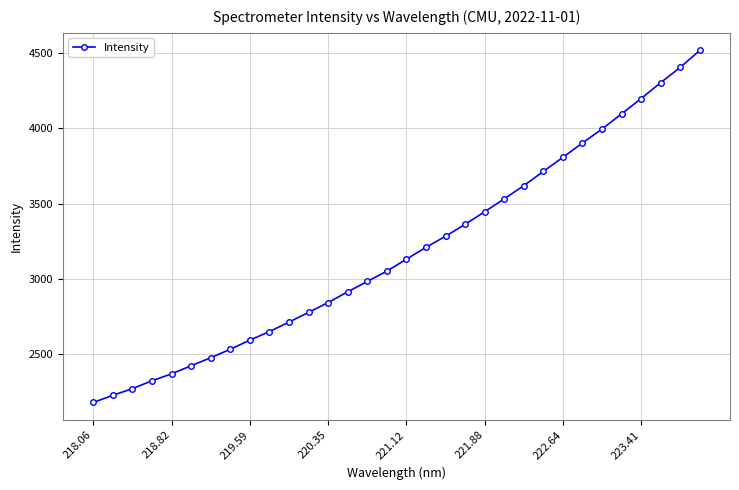

What is the smallest value displayed?

2181.9